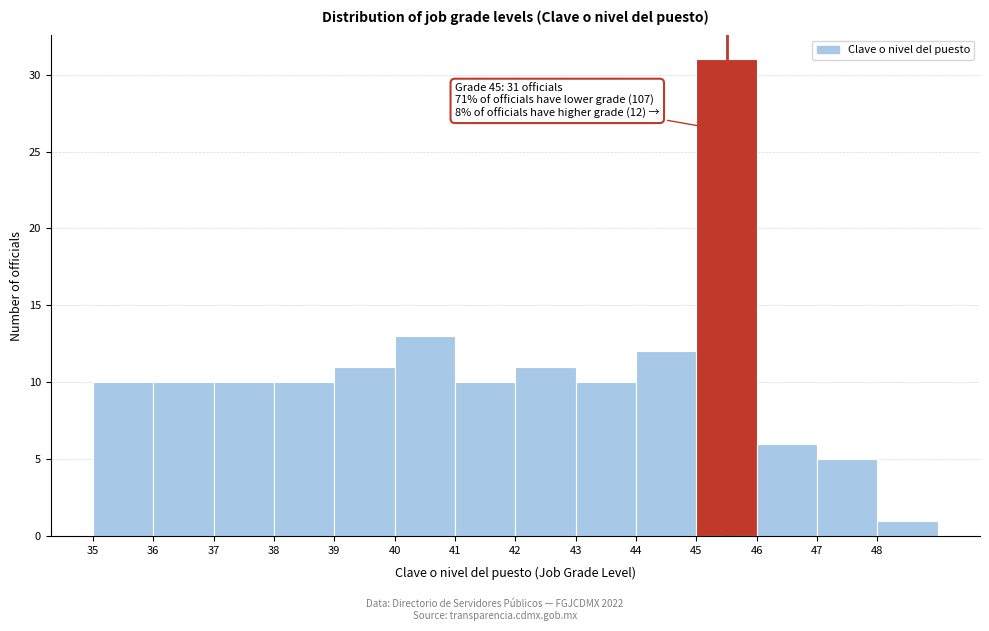

Which range on the x-axis has the tallest bar?

45 to 46